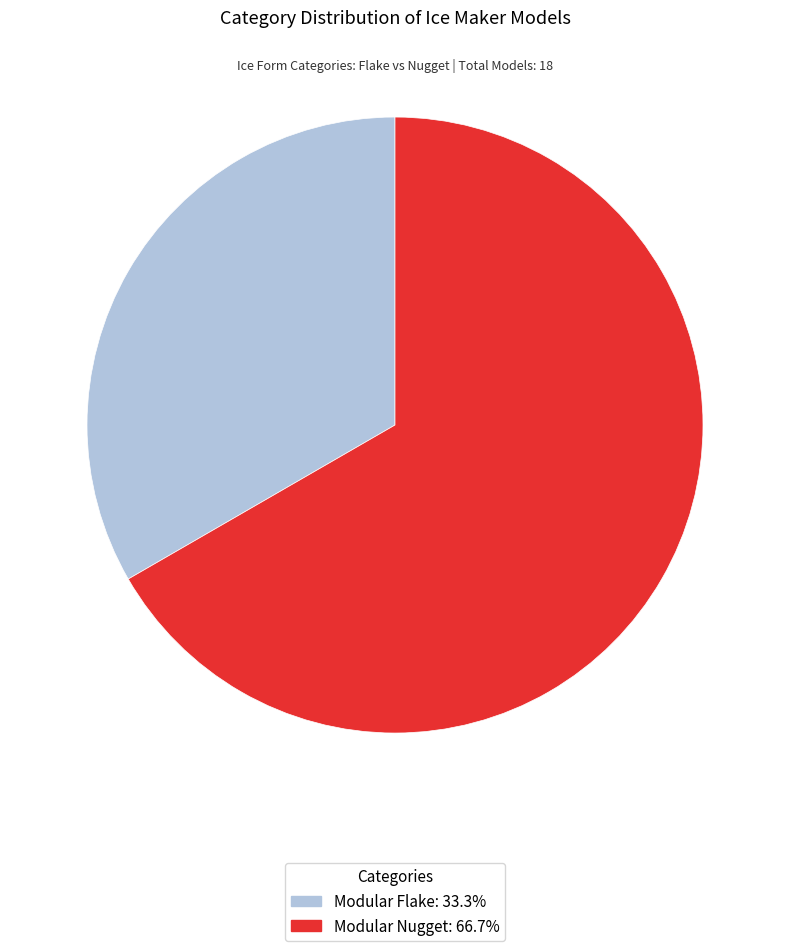

What is the largest slice in the pie chart?

Modular Nugget